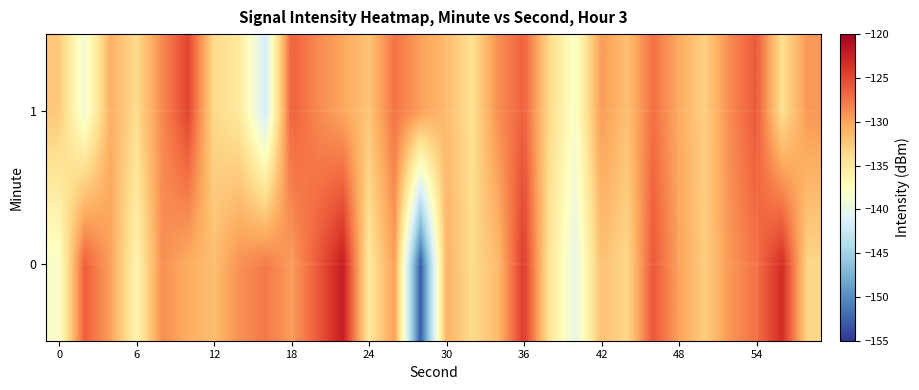

Reading left to right, what are all the values shown in this chart?

0: -138.1	-126.2	-129.8	-136.2	-128.9	-130.5	-131.6	-129.0	-127.7	-129.6	-126.1	-122.2	-134.9	-129.8	-152.9	-130.9	-133.8	-131.5	-124.1	-134.6	-140.0	-131.8	-133.5	-125.9	-129.9	-132.7	-129.3	-127.3	-123.3	-133.4
1: -132.4	-139.0	-130.8	-133.8	-128.6	-124.7	-133.5	-135.1	-141.8	-126.3	-128.5	-130.2	-132.1	-127.4	-129.8	-131.5	-134.2	-128.9	-126.3	-133.7	-138.1	-129.5	-131.8	-127.2	-130.4	-132.9	-128.6	-125.9	-134.1	-129.3